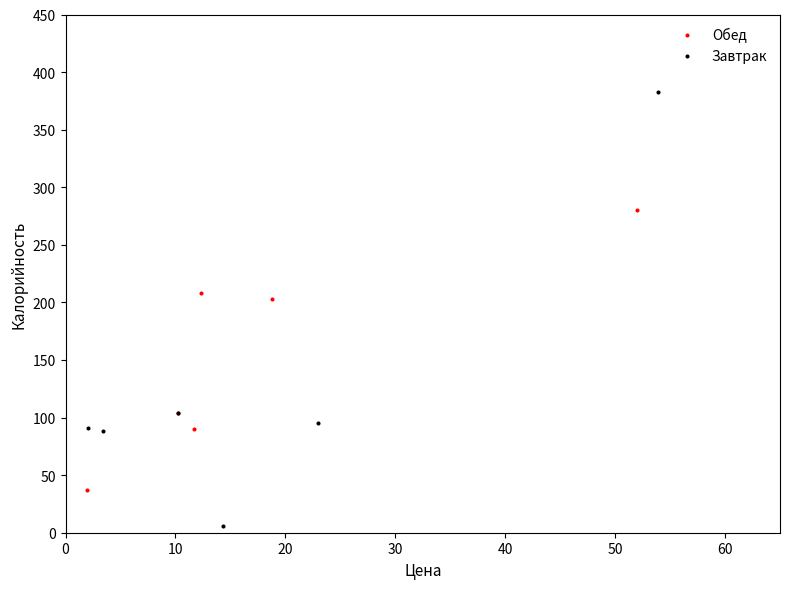

Which series has the widest spread of Y values?

Завтрак